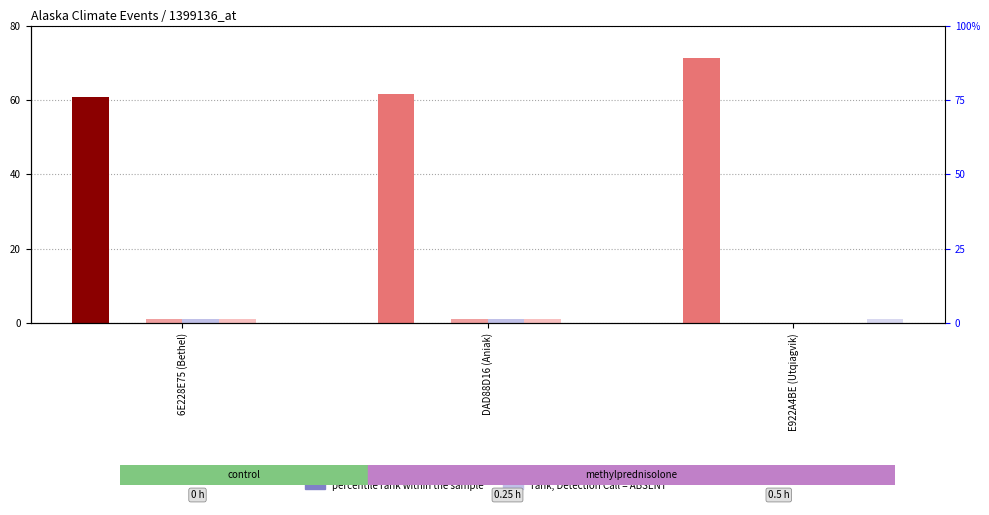

How many categories are shown in the chart?

3